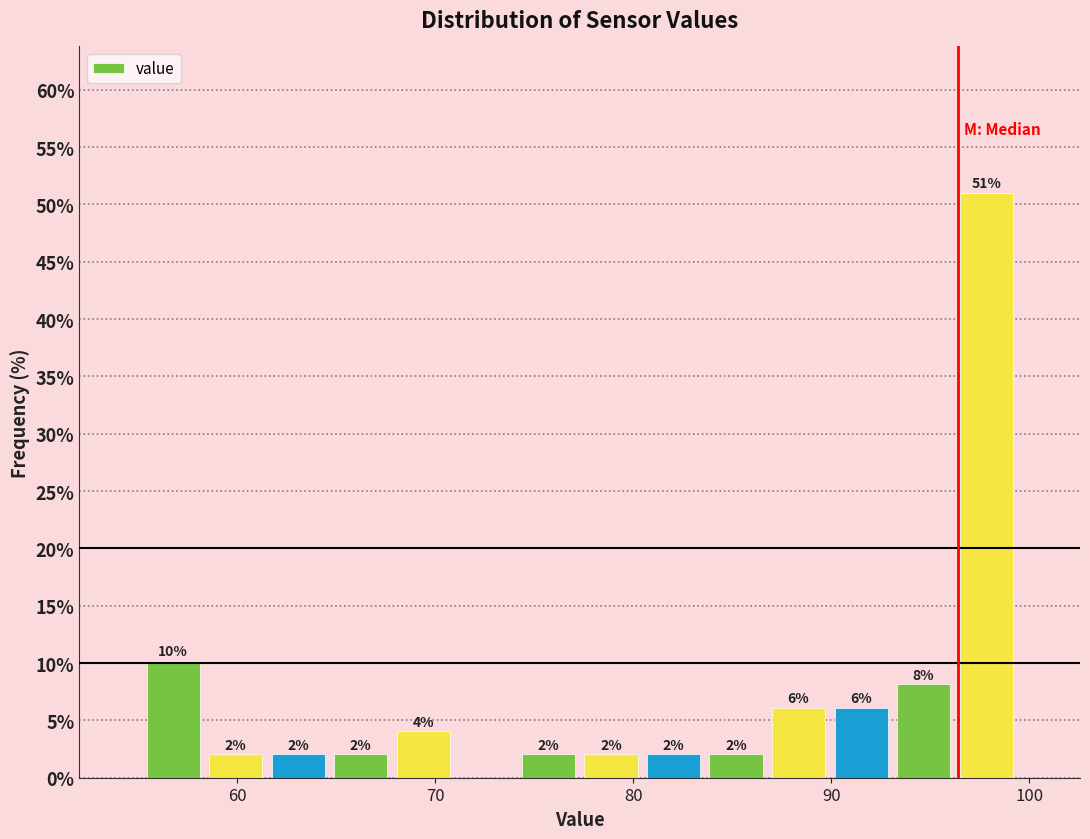

Around what value on the x-axis is the tallest bar? Give the approximate position of its centre, as read against the axis.

98